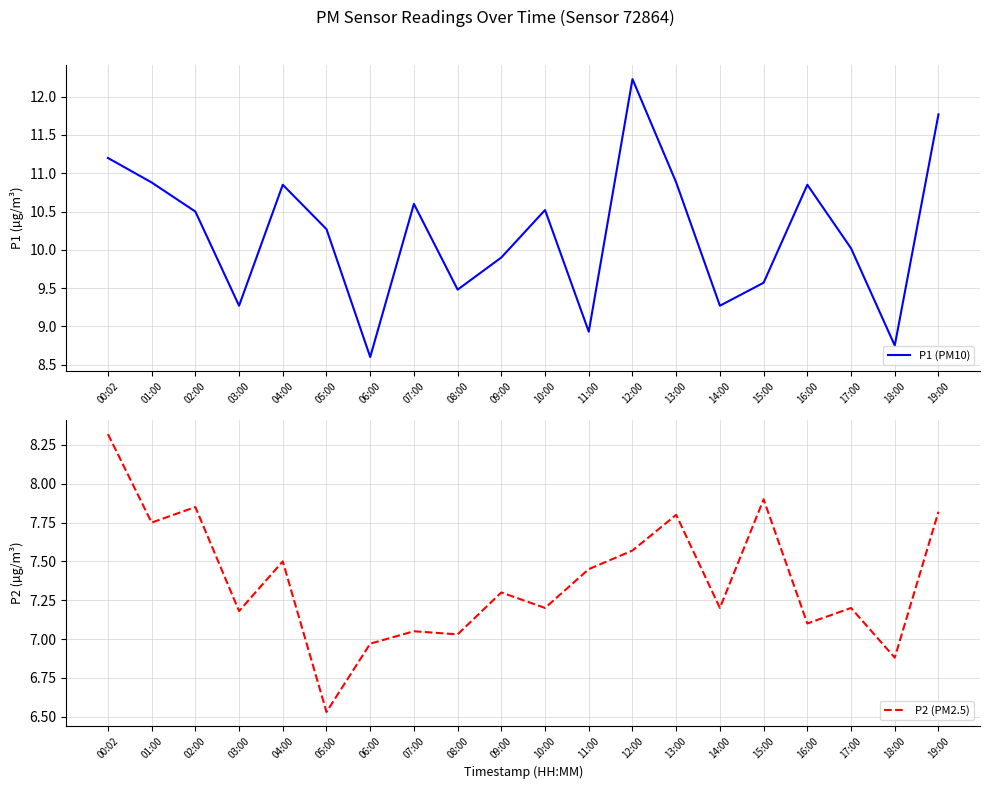

The P1 (PM10) series shows 16.9 at 17:00. True or false?

False